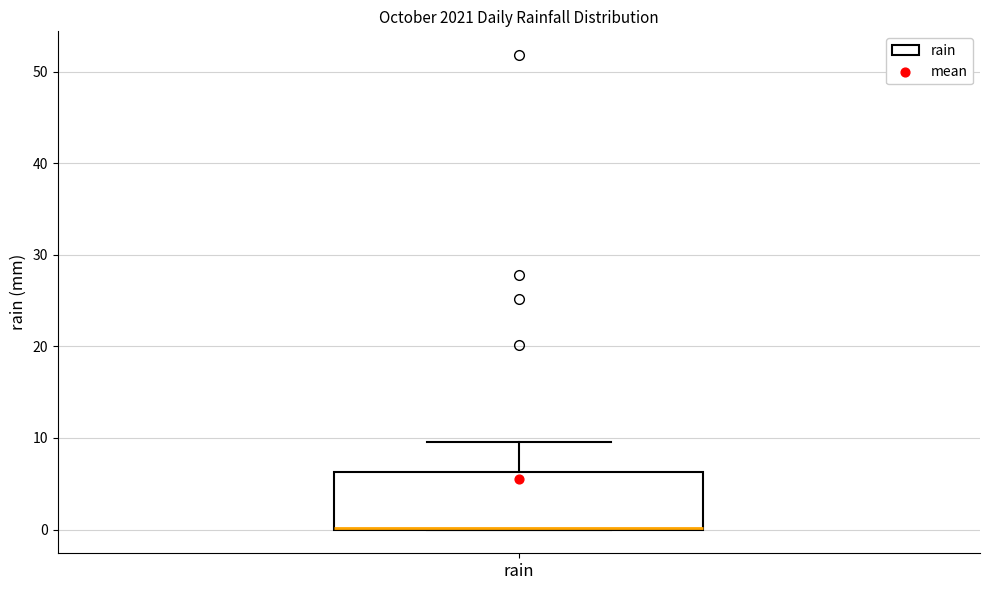

Where is the upper edge of the box for rain on the y-axis? The values are not printed on the chart, so give them approximately, as read against the axis.

6